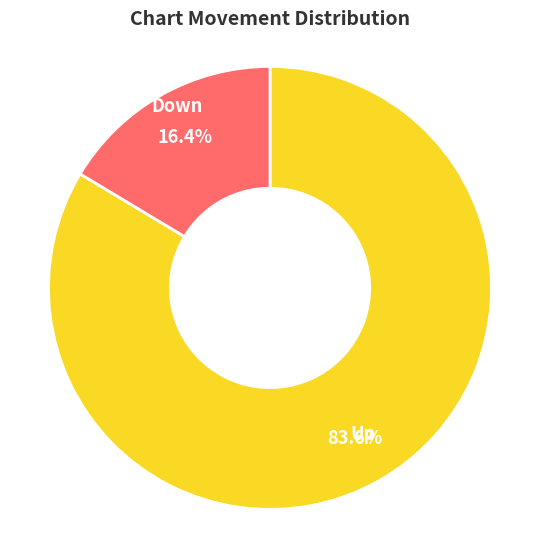

To the nearest percent, what is the average slice percentage?

50%